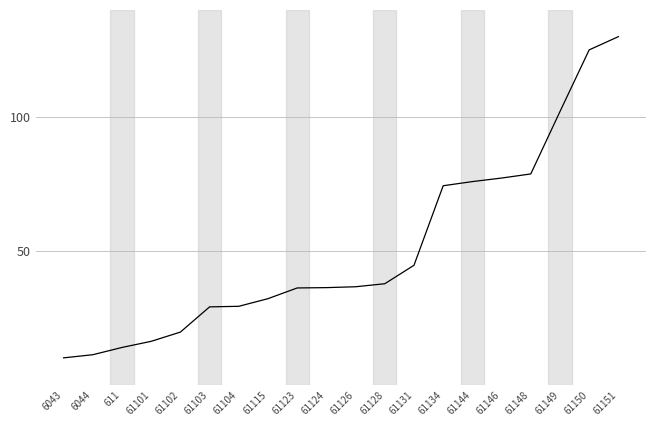

True or false: there are more than 2 points higher than both neighbors.

False